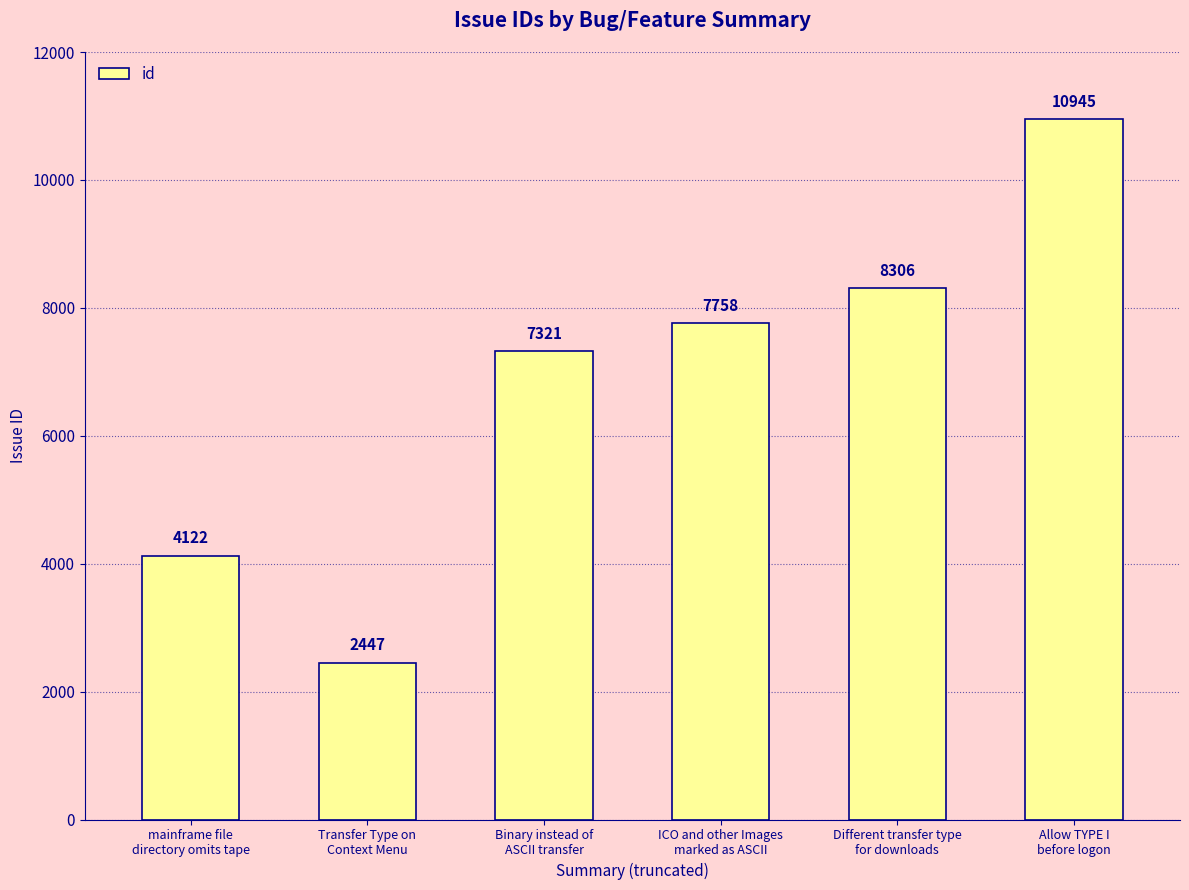

Is it true that the value at Binary instead of
ASCII transfer is 4604?

False